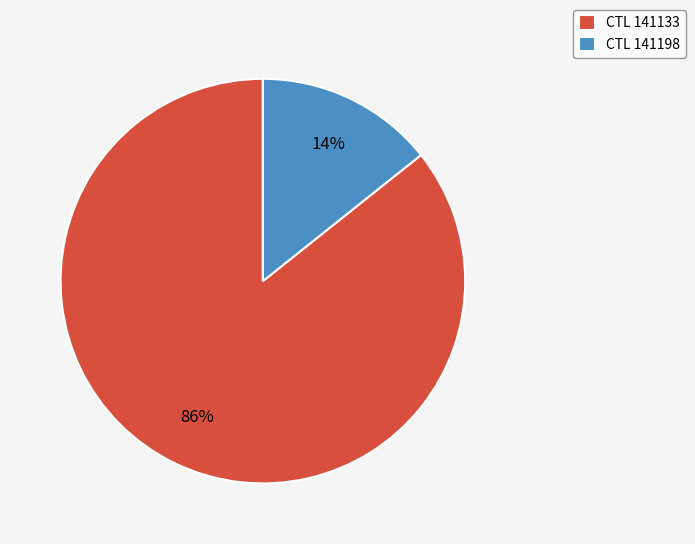

Does any single category account for the majority?

Yes